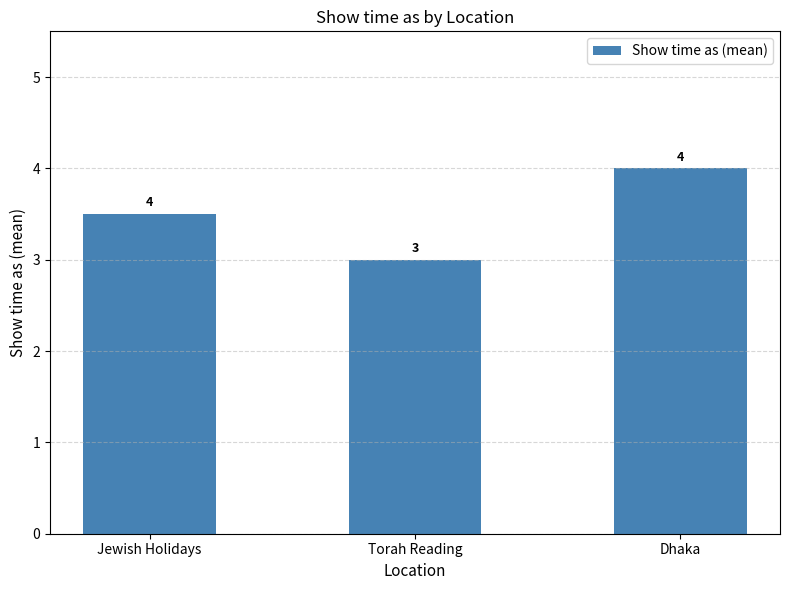

Which has a higher value, Dhaka or Torah Reading?

Dhaka